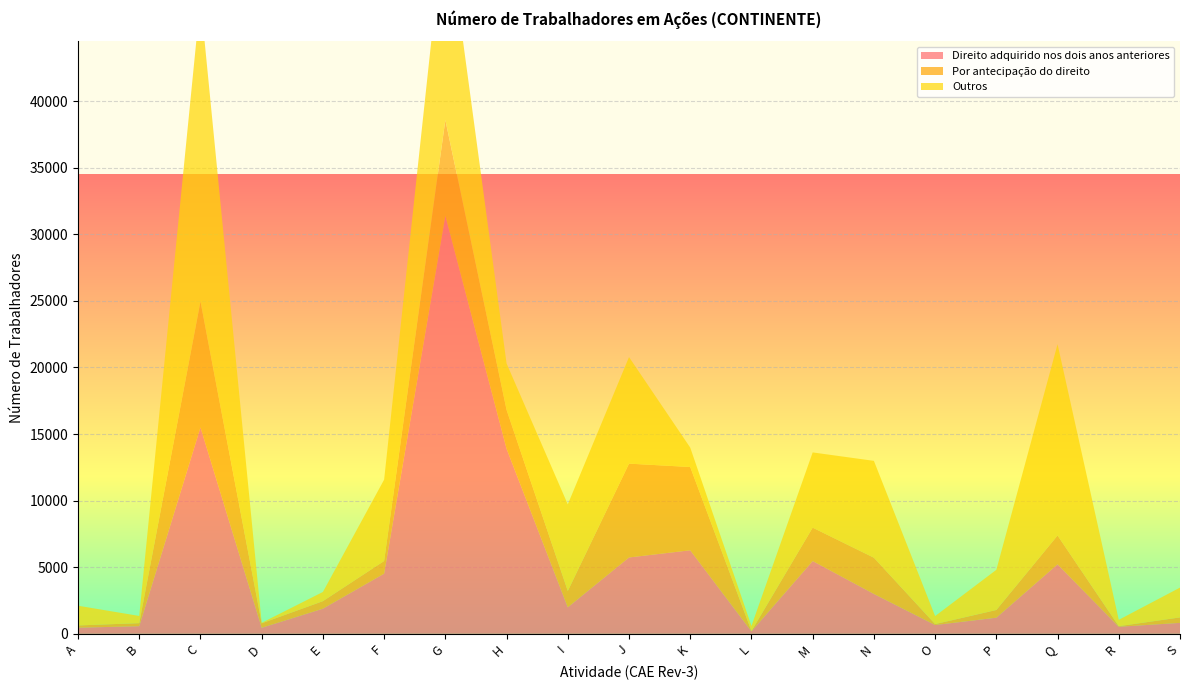

Reading left to right, transcribe all the data shown in this chart.

Direito adquirido nos dois anos anteriores: 459	572	15499	453	1887	4519	31392	13897	1991	5733	6272	181	5465	2995	660	1210	5219	527	822
Por antecipação do direito: 169	228	9460	334	565	948	7187	2916	1224	7045	6253	26	2506	2719	70	578	2163	46	408
Outros: 1481	541	22698	39	691	6110	15739	3489	6503	8003	1457	386	5650	7273	601	3016	14364	477	2239